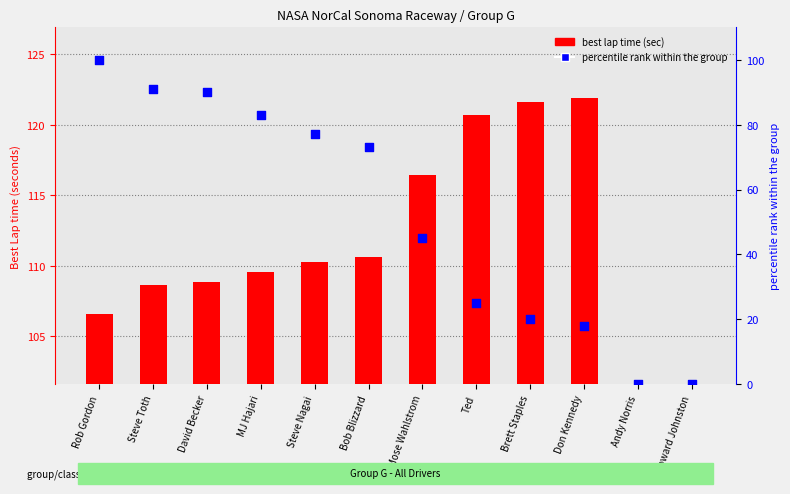

Which series reaches the minimum Y coordinate?

best lap time (sec)